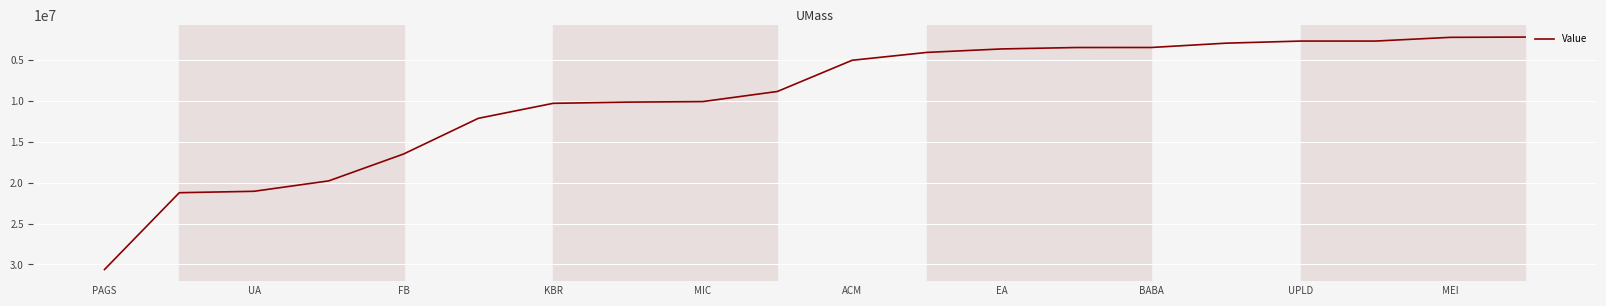

What is the difference between the maximum and minimum values?

28411000